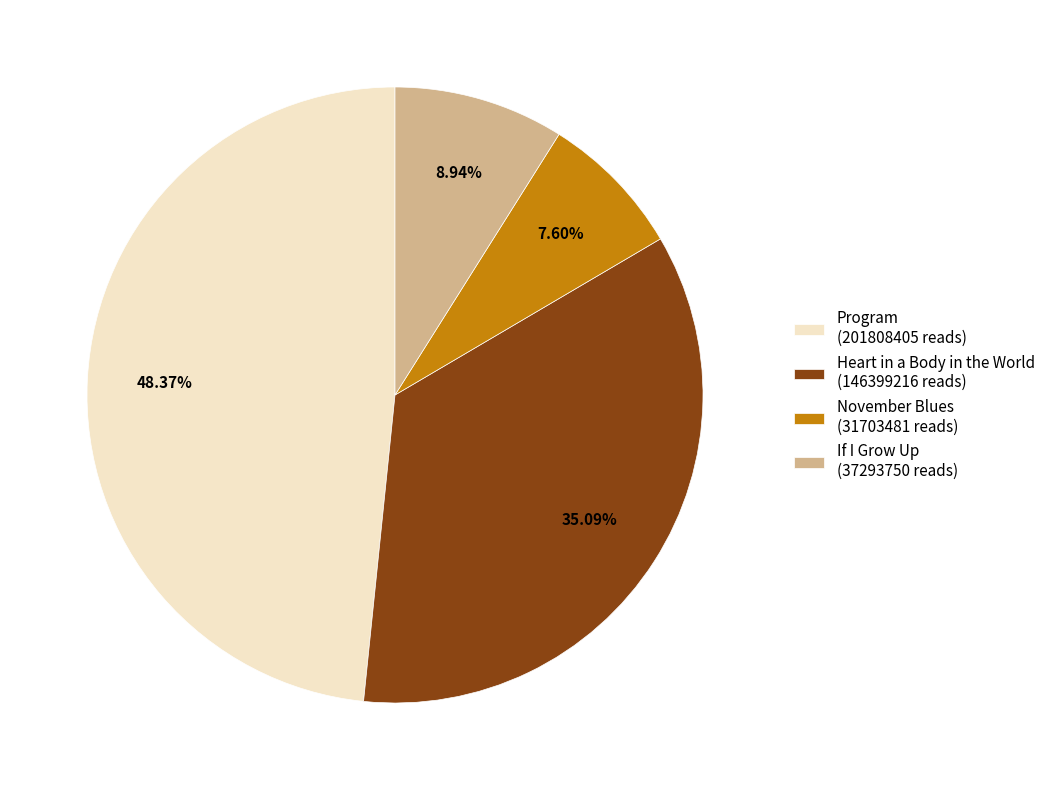

Does any single category account for the majority?

No